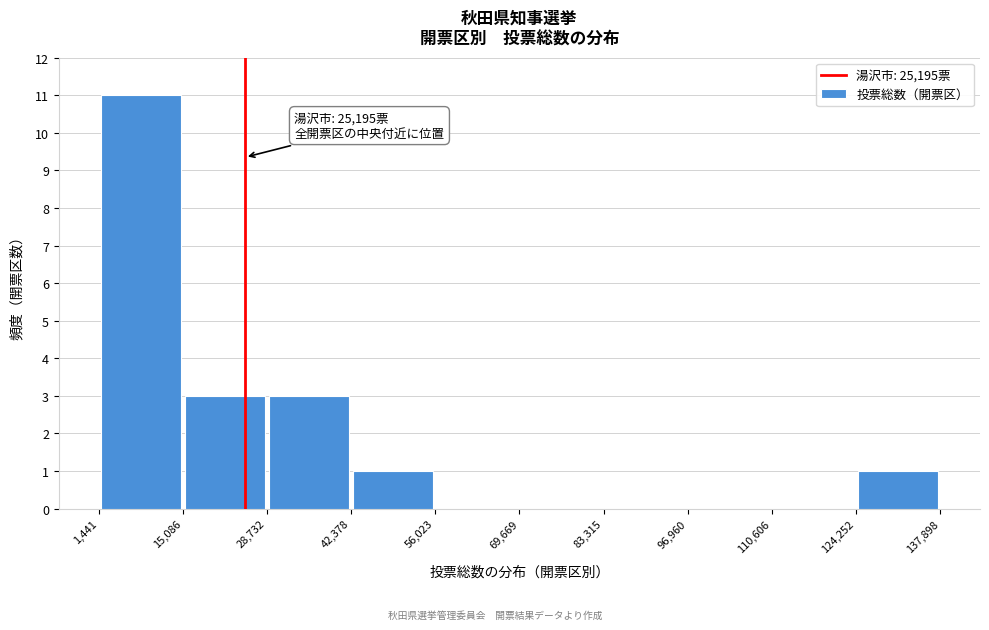

Which range on the x-axis has the tallest bar?

1,441 to 15,086